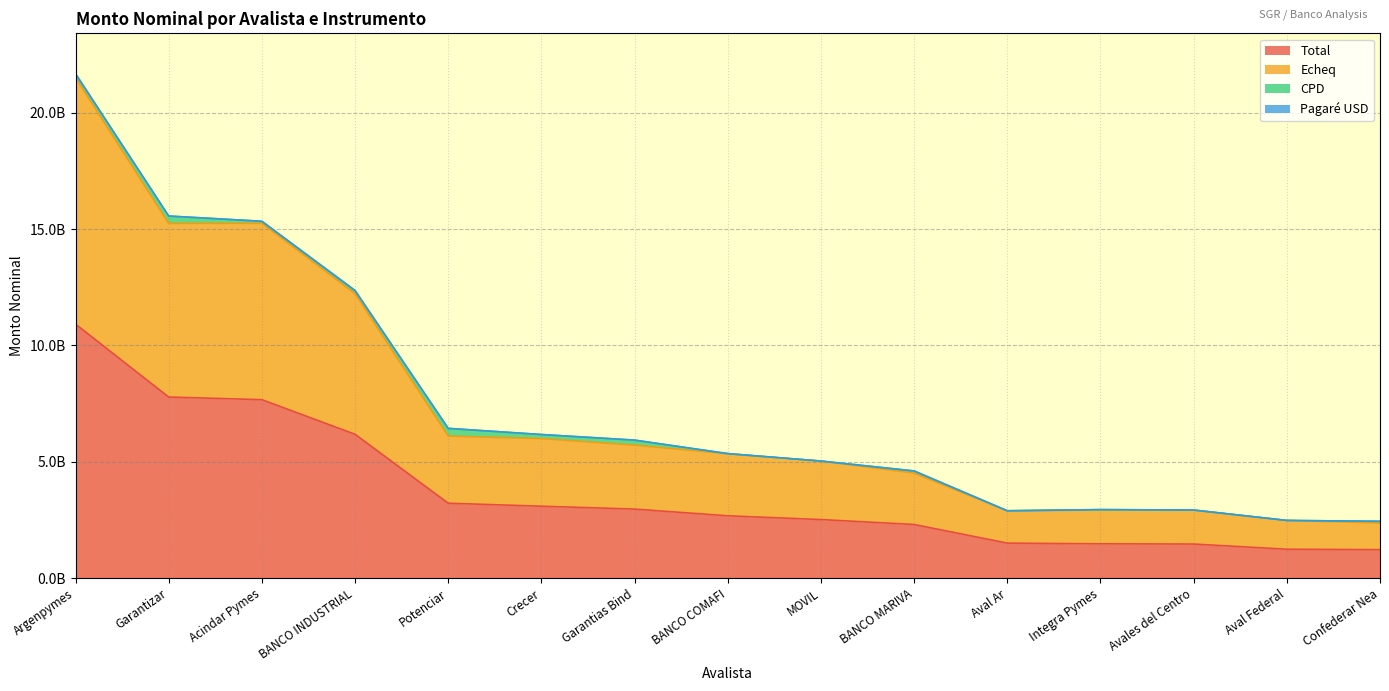

List the labels in order of Total value, largest first.

Argenpymes, Garantizar, Acindar Pymes, BANCO INDUSTRIAL, Potenciar, Crecer, Garantias Bind, BANCO COMAFI, MOVIL, BANCO MARIVA, Aval Ar, Integra Pymes, Avales del Centro, Aval Federal, Confederar Nea